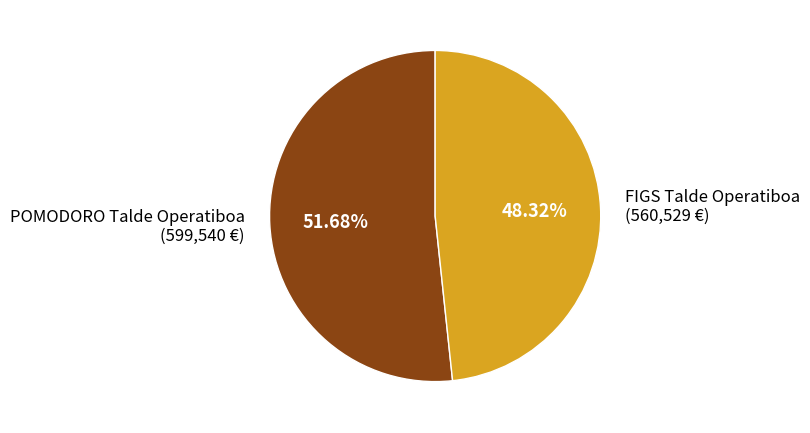

What is the majority slice?

POMODORO Talde Operatiboa